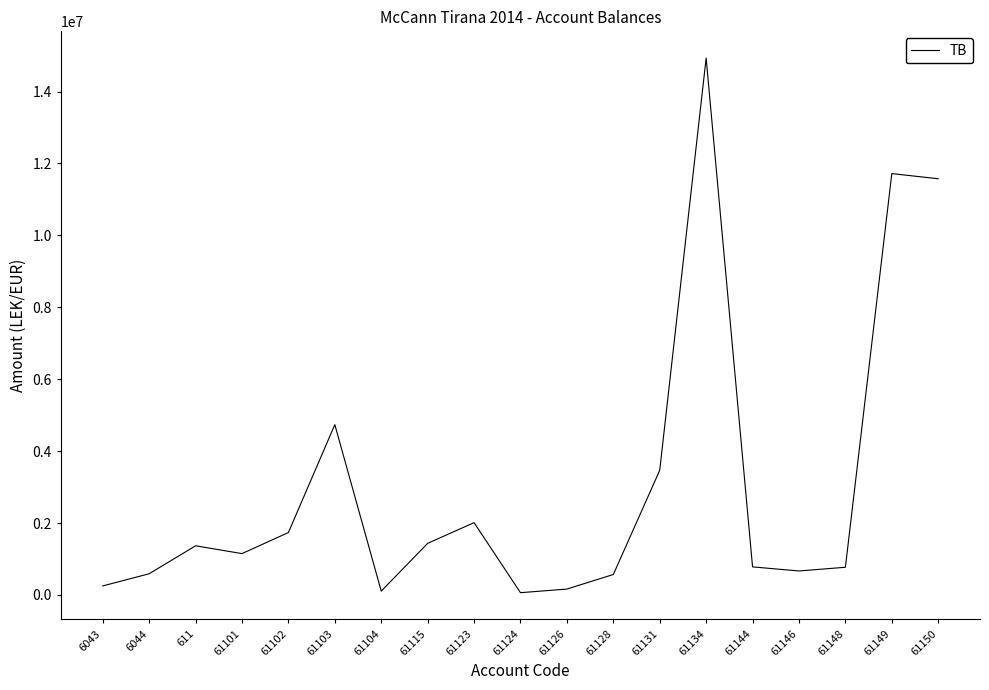

Is it true that the value at 61144 is 779642.1?

True